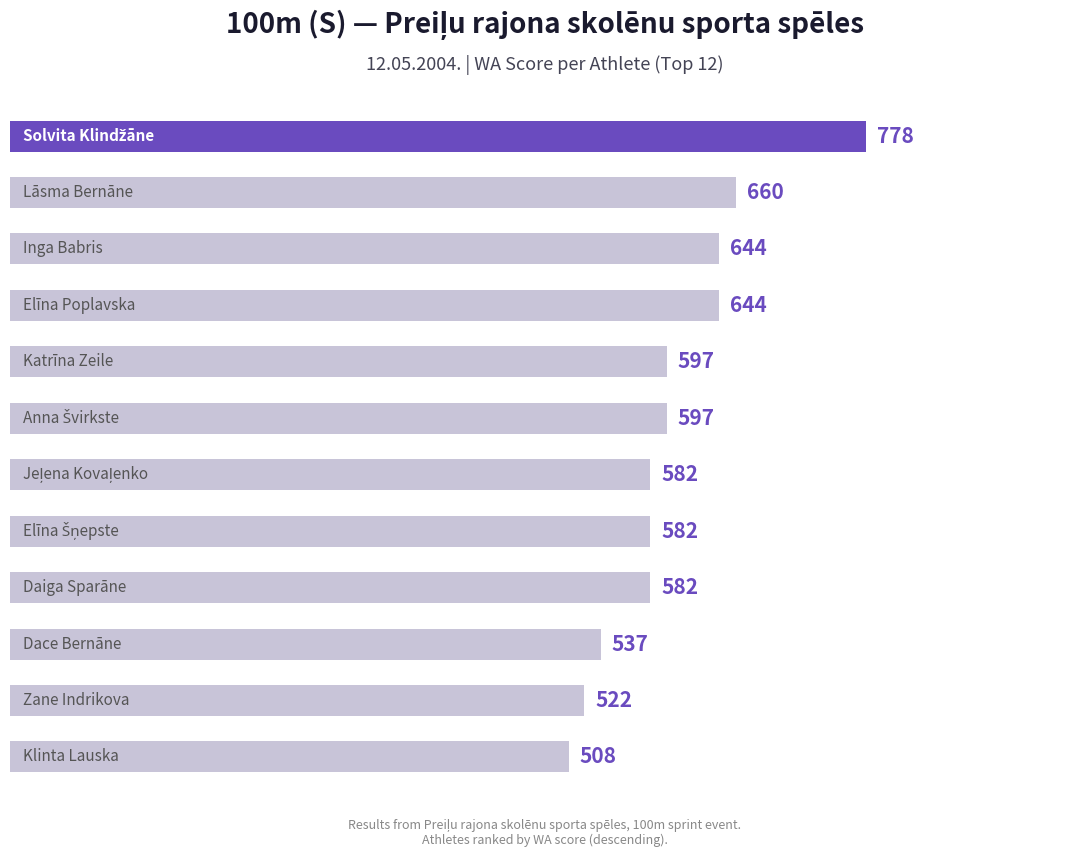

What is the value of the 4th bar from the top?

644